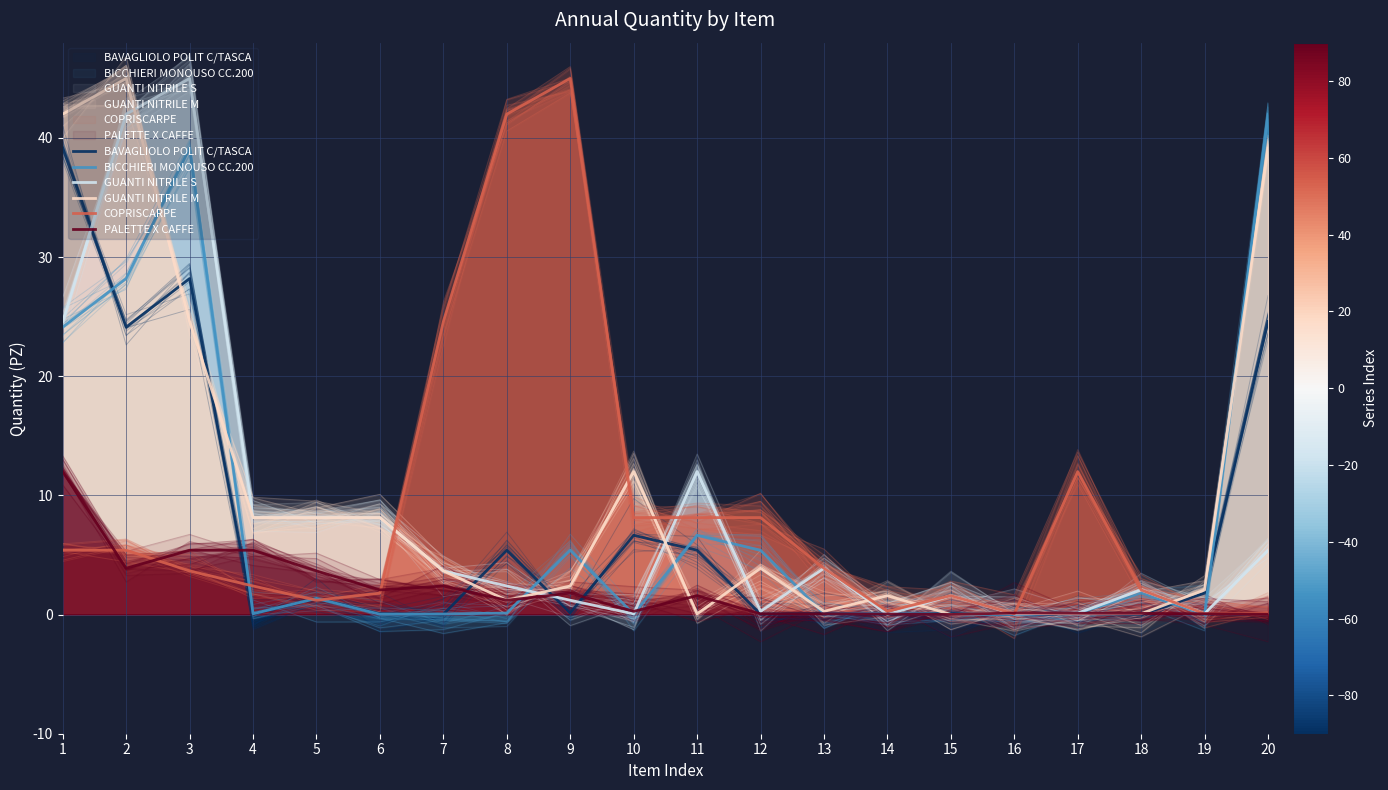

Reading right to left, list all the values displayed in this chart.

BAVAGLIOLO POLIT C/TASCA: 20=24.6	19=1.8	18=0.0	17=0.1	16=0.0	15=0.1	14=0.0	13=0.1	12=0.0	11=5.4	10=6.7	9=0.1	8=5.4	7=0.0	6=0.1	5=1.4	4=0.0	3=28.2	2=24.1	1=39.2
BICCHIERI MONOUSO CC.200: 20=42.0	19=0.0	18=1.8	17=0.1	16=0.0	15=0.0	14=0.1	13=0.1	12=5.4	11=6.7	10=0.0	9=5.4	8=0.1	7=0.0	6=0.0	5=1.4	4=0.1	3=39.2	2=28.2	1=24.1
GUANTI NITRILE S: 20=5.4	19=0.1	18=2.1	17=0.1	16=0.0	15=1.6	14=0.0	13=3.9	12=0.3	11=12.0	10=0.1	9=1.2	8=2.4	7=3.7	6=8.1	5=8.1	4=8.1	3=45.0	2=42.0	1=24.6
GUANTI NITRILE M: 20=39.2	19=2.1	18=0.1	17=0.0	16=0.1	15=0.0	14=1.6	13=0.3	12=3.9	11=0.1	10=12.0	9=2.4	8=1.2	7=3.7	6=8.1	5=8.1	4=8.1	3=24.6	2=45.0	1=42.0
COPRISCARPE: 20=0.1	19=0.1	18=2.1	17=12.0	16=0.1	15=1.6	14=0.3	13=3.9	12=8.1	11=8.1	10=8.1	9=45.0	8=42.0	7=24.6	6=1.8	5=1.2	4=2.4	3=3.7	2=5.4	1=5.4
PALETTE X CAFFE: 20=0.0	19=0.1	18=0.1	17=0.1	16=0.1	15=0.0	14=0.0	13=0.1	12=0.1	11=1.6	10=0.3	9=1.8	8=1.2	7=2.4	6=2.1	5=3.7	4=5.4	3=5.4	2=3.9	1=12.0